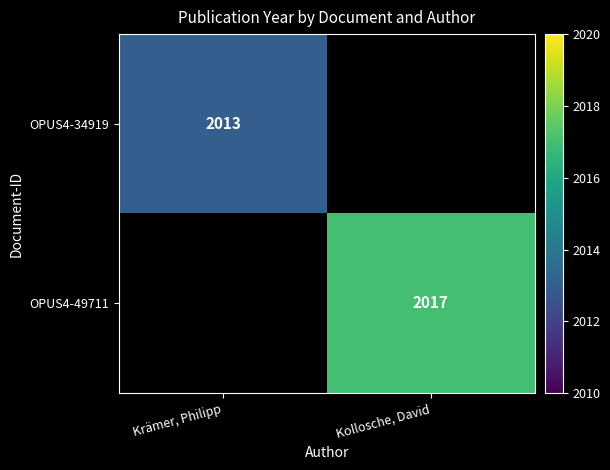

Is the value of OPUS4-49711 at Kollosche, David greater than the value of OPUS4-34919 at Krämer, Philipp?

Yes